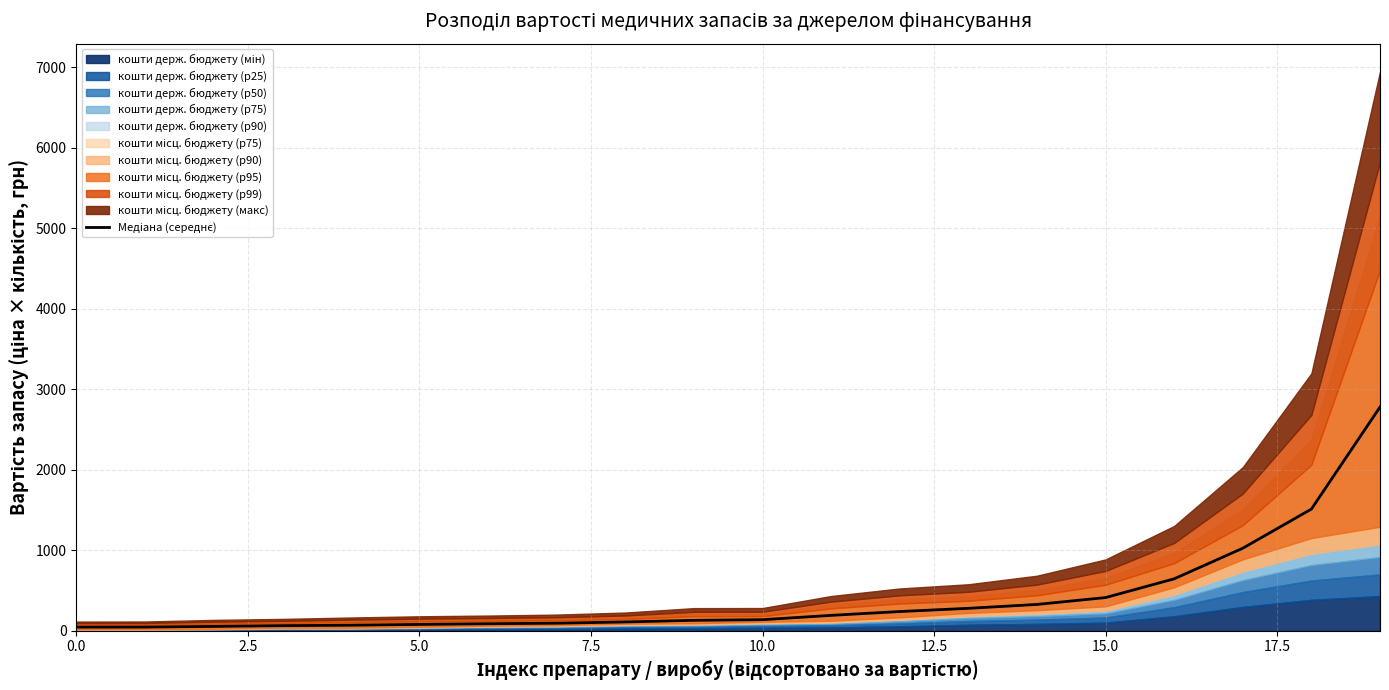

What is the smallest value displayed?

44.8